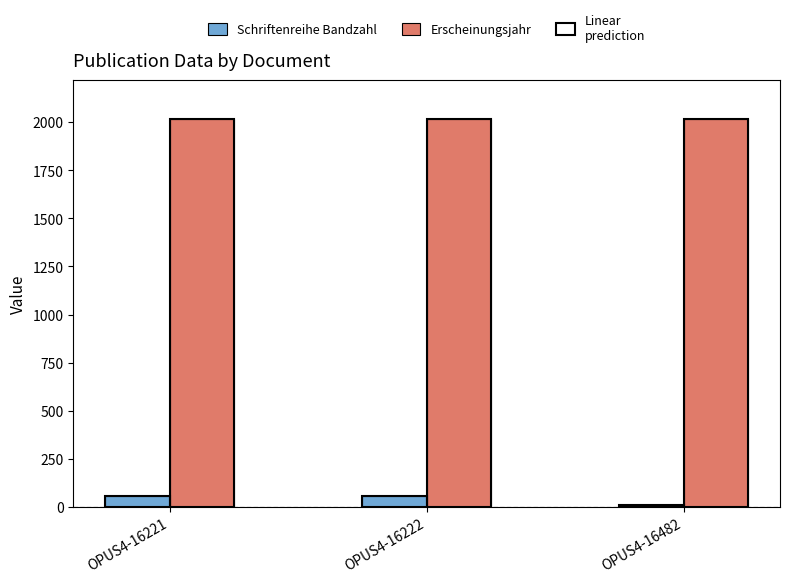

Is the value of Erscheinungsjahr at OPUS4-16222 greater than the value of Schriftenreihe Bandzahl at OPUS4-16222?

Yes